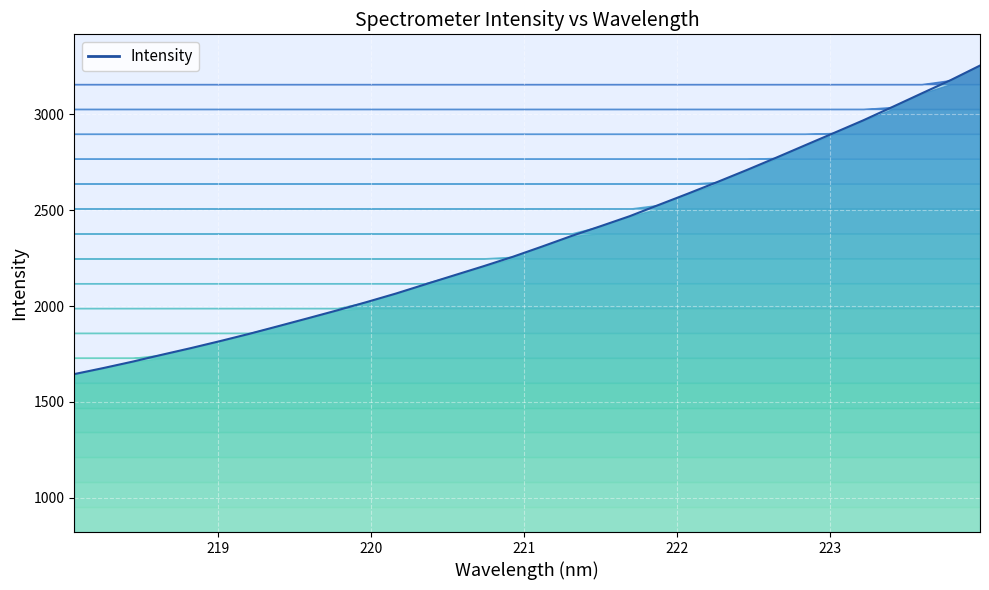

How many lines are shown in the chart?

1